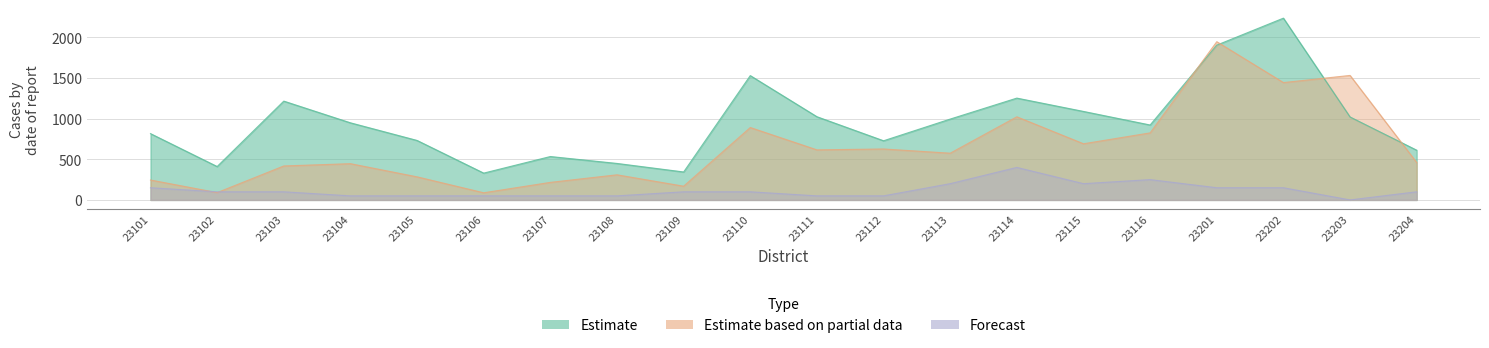

What is the value of the Estimate point at the 1st from the left?

816